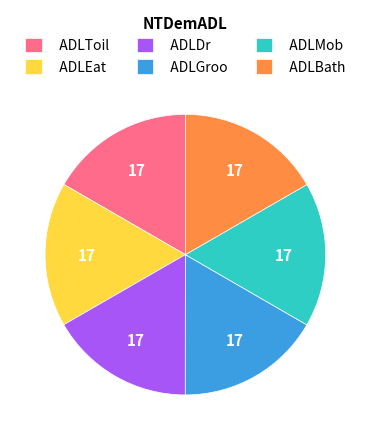

Do ADLBath and ADLMob together represent more than half of the pie?

No